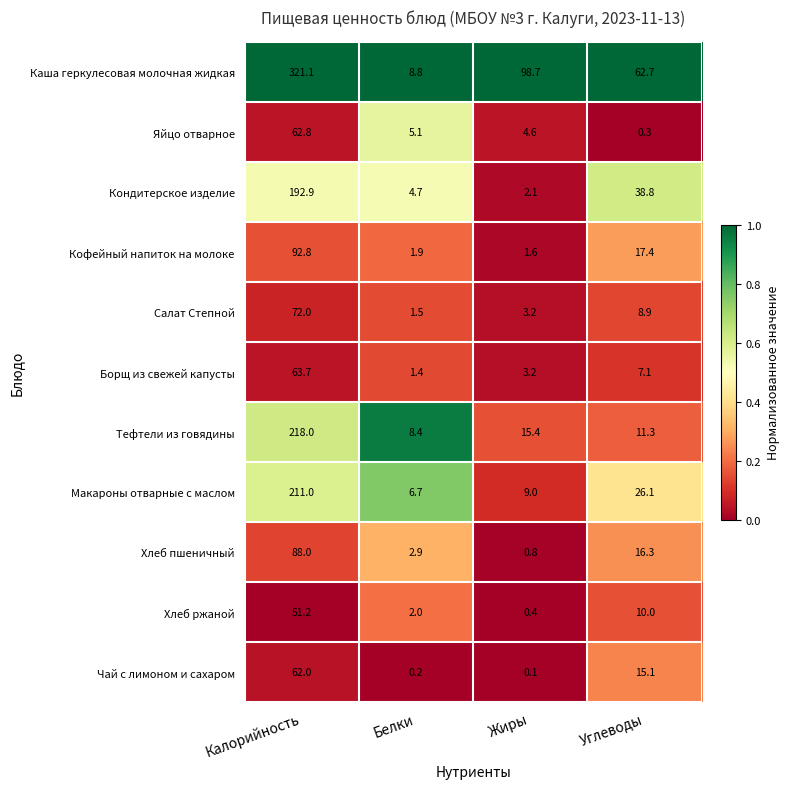

At which label is Хлеб пшеничный closest to 44?

Углеводы